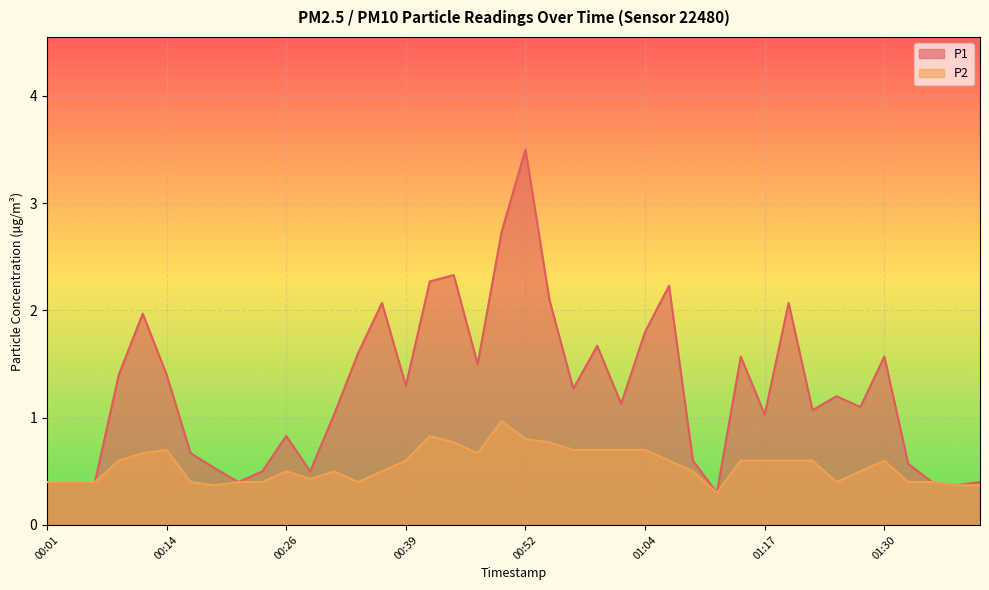

How many interior local peaks does the P2 series have?

6